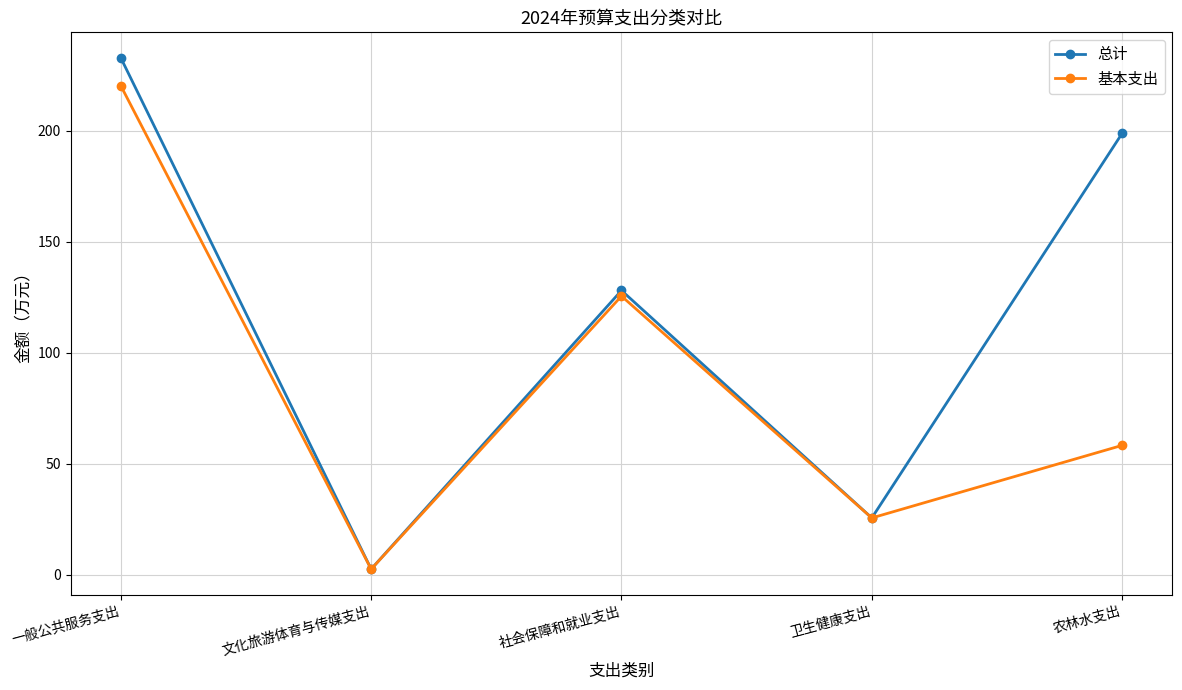

What is the sum of the 基本支出 values at 文化旅游体育与传媒支出 and 农林水支出?

60.8